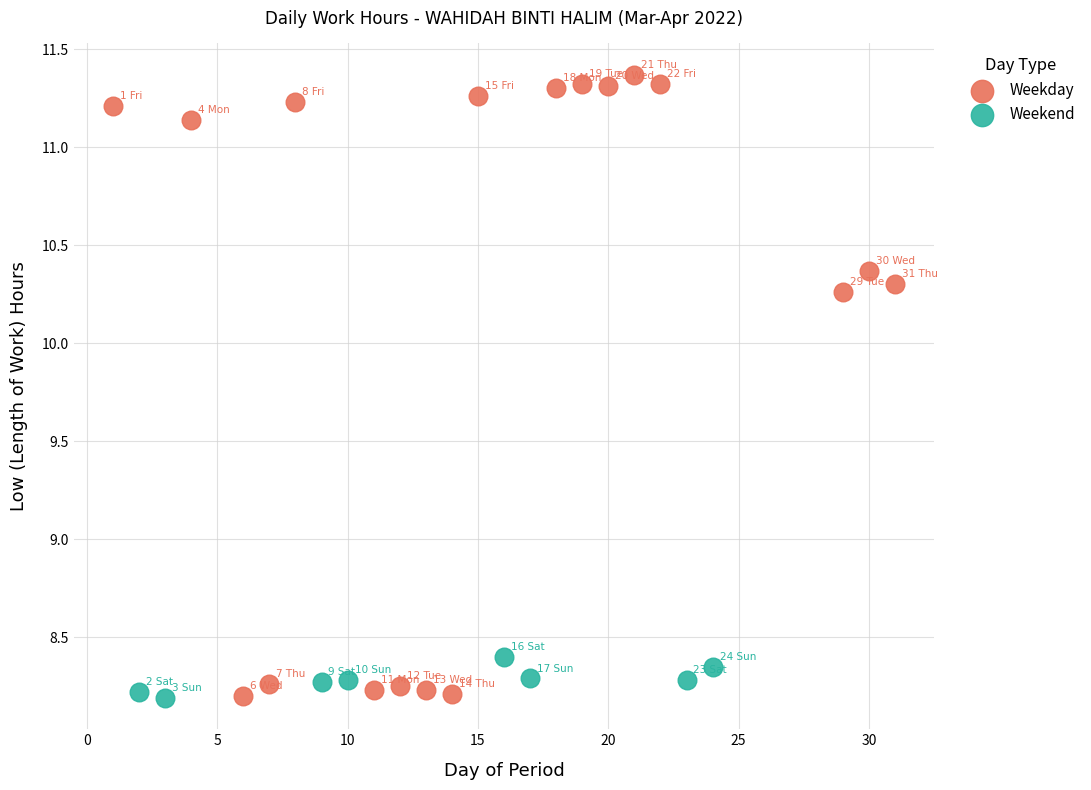

Which series has the widest spread of Y values?

Weekday